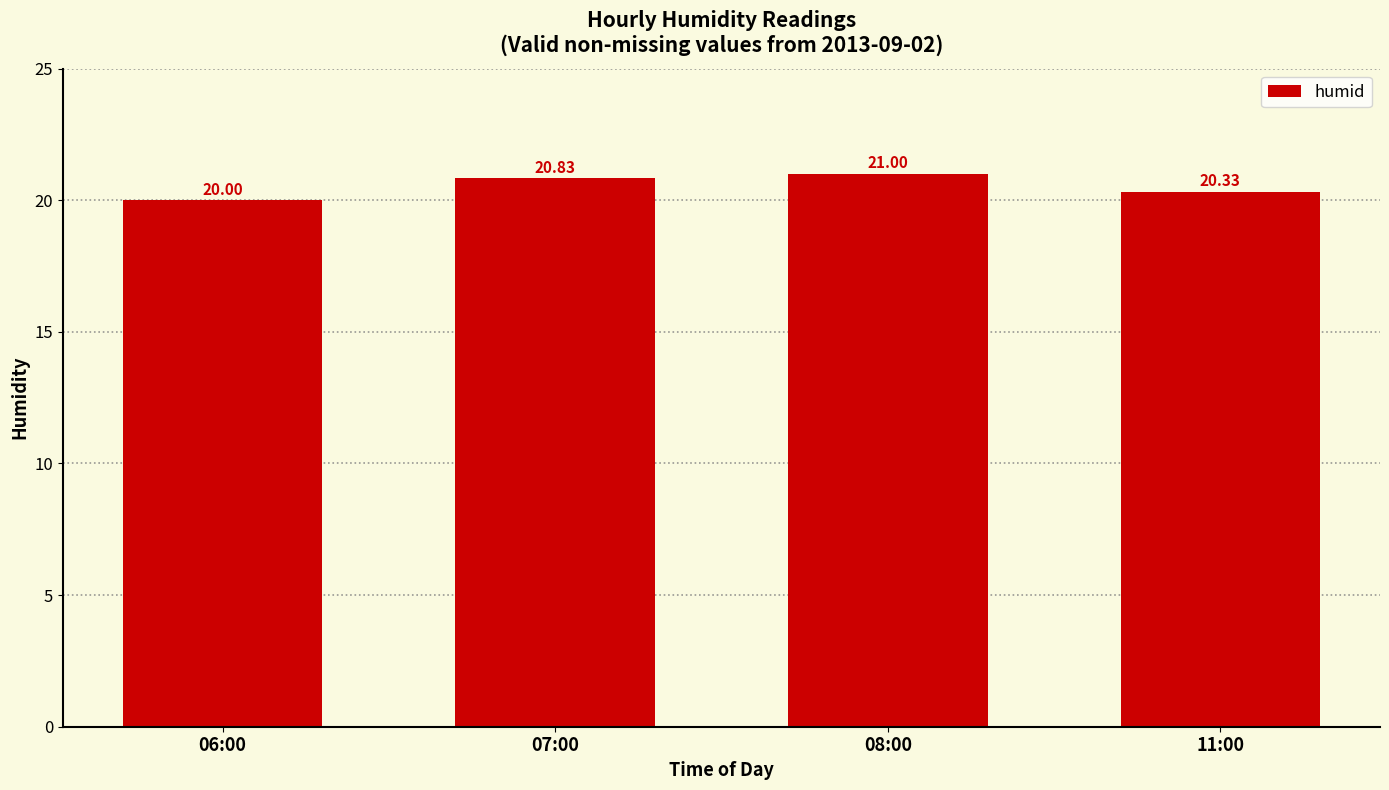

Reading right to left, transcribe all the data shown in this chart.

11:00=20.3	08:00=21.0	07:00=20.8	06:00=20.0